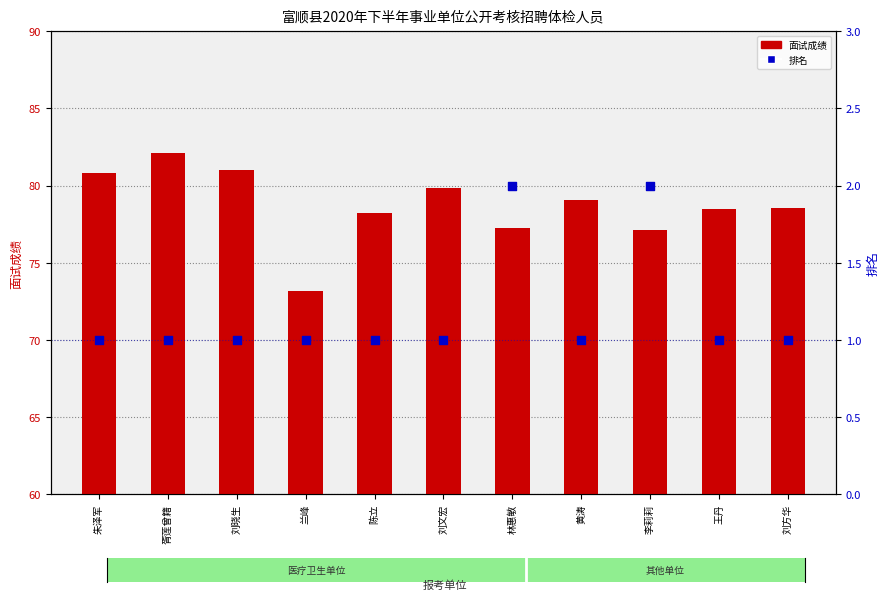

Which series contains the highest Y value?

面试成绩